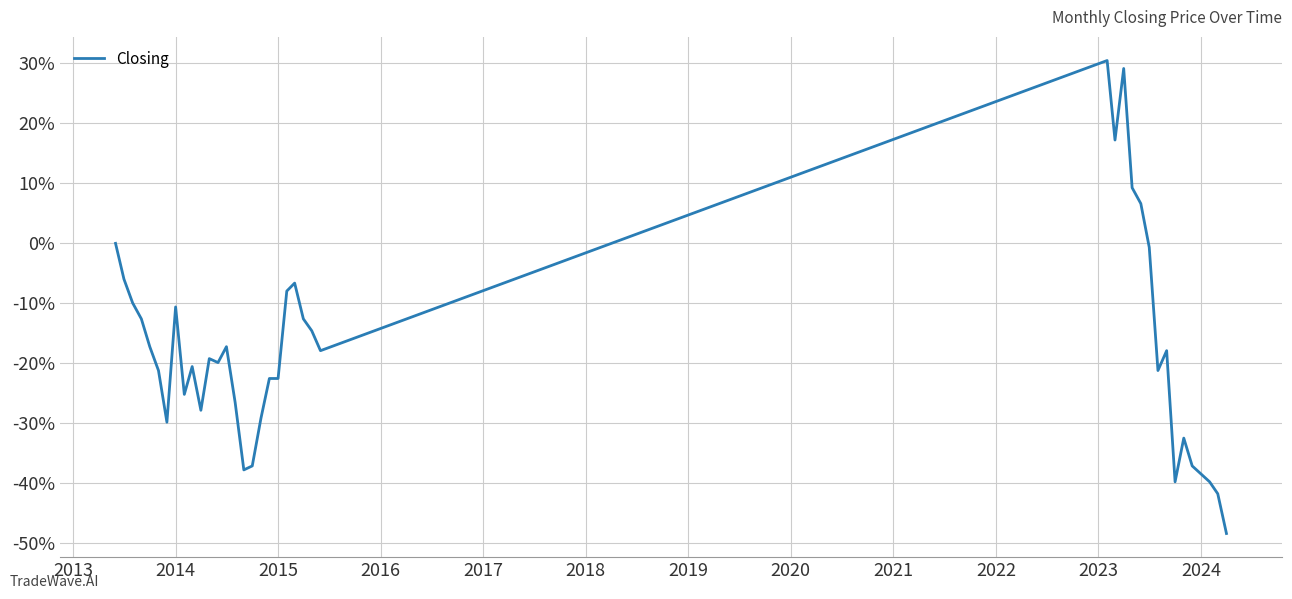

Reading left to right, extract all data points from this chart.

0.0	-6.0	-9.9	-12.6	-17.2	-21.2	-29.8	-10.6	-25.2	-20.5	-27.8	-19.2	-19.9	-17.2	-26.5	-37.7	-37.1	-29.1	-22.5	-22.5	-7.9	-6.6	-12.6	-14.6	-17.9	30.5	17.2	29.1	9.3	6.6	-0.7	-21.2	-17.9	-39.7	-32.5	-37.1	-38.4	-39.7	-41.7	-48.3